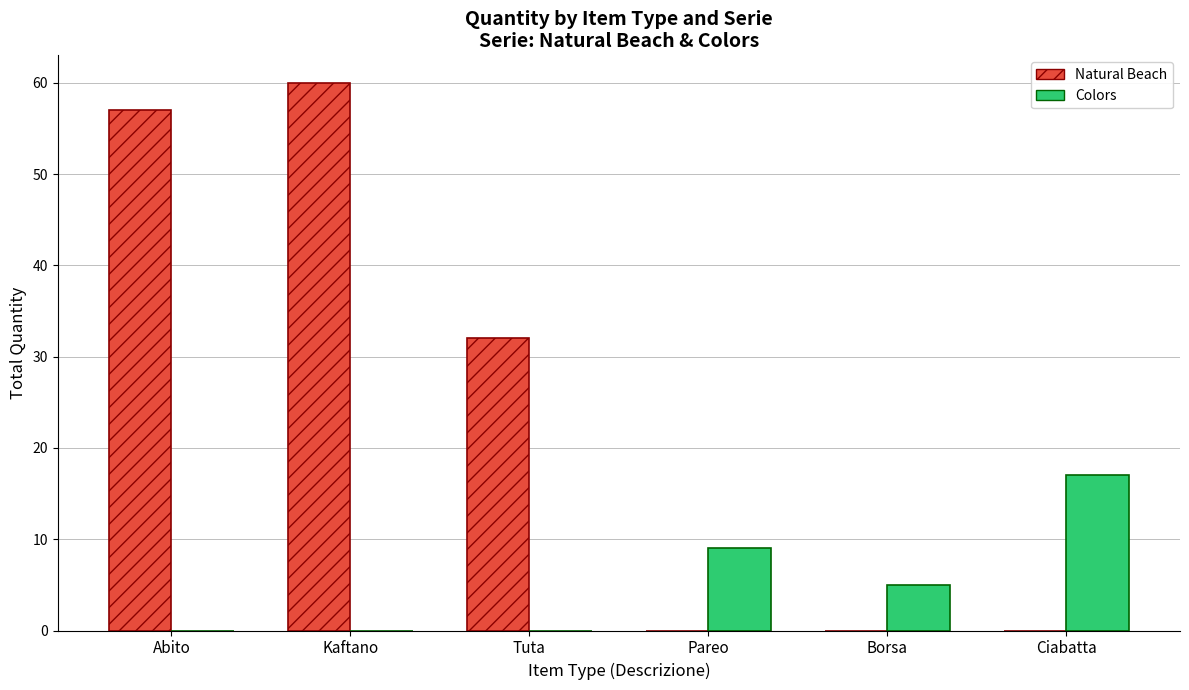

Between Abito and Pareo, which series saw the biggest shift?

Natural Beach